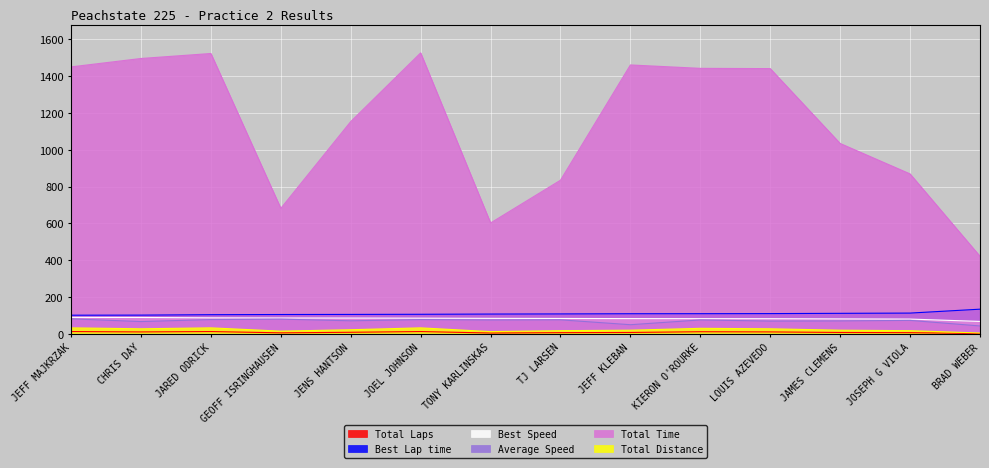

Is it true that Total Distance equals 5.0 at TONY KARLINSKAS?

True